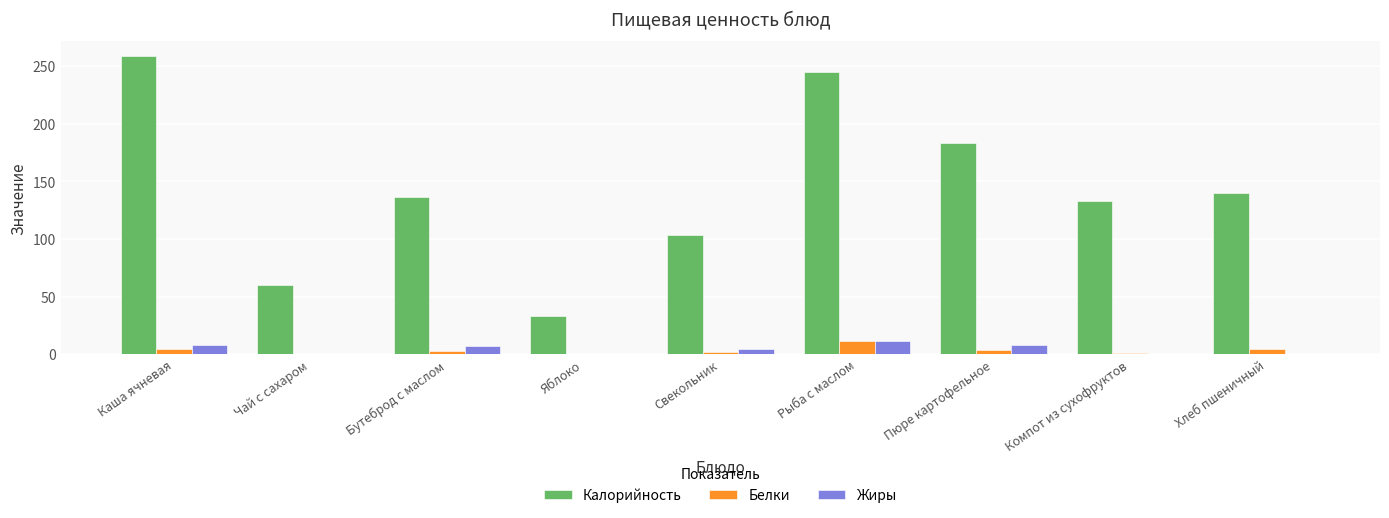

Which series changed the most between Свекольник and Пюре картофельное?

Калорийность